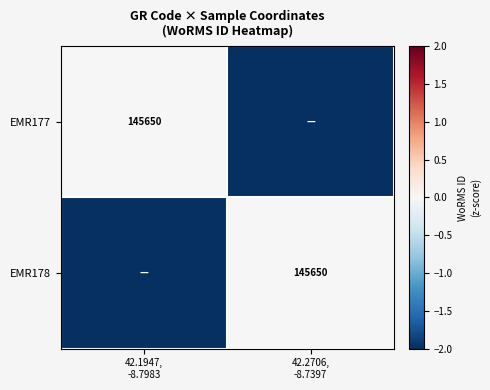

At how many categories does at least one series exceed -9255?

2